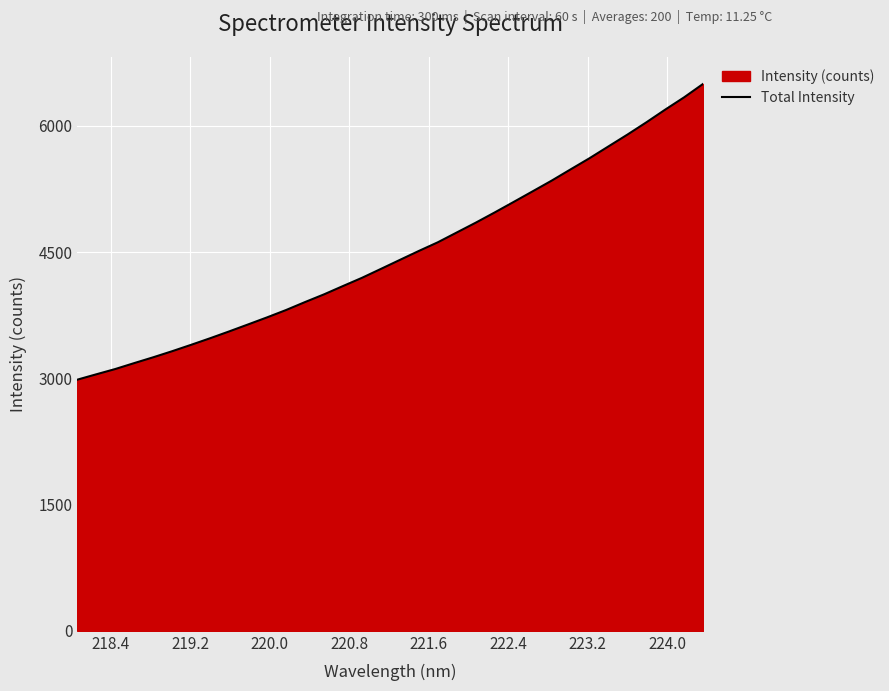

What is the minimum value shown in the chart?

2983.4